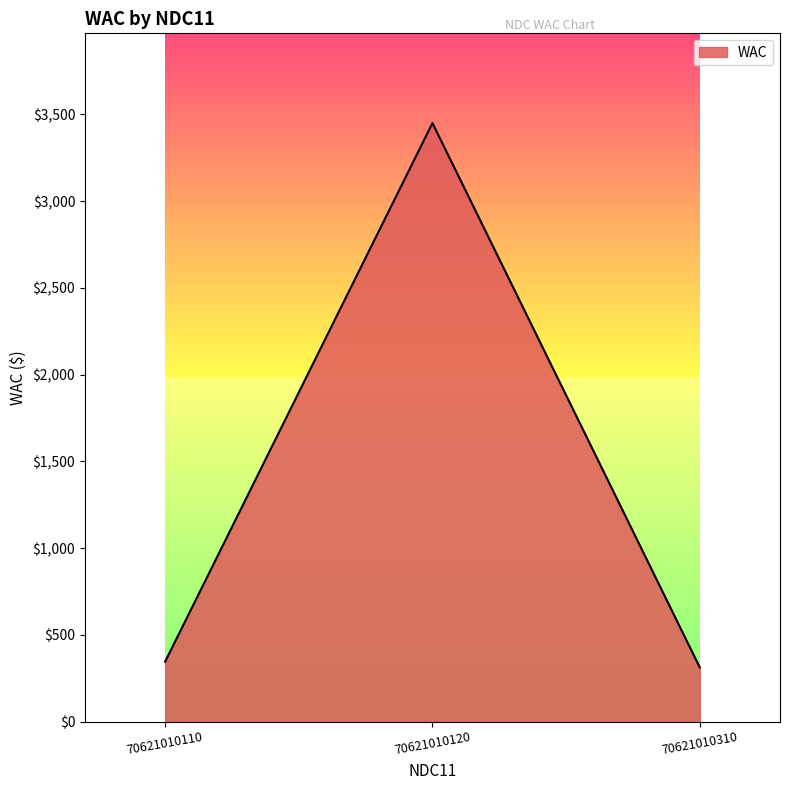

Is it true that the value at 70621010110 is 345.0?

True